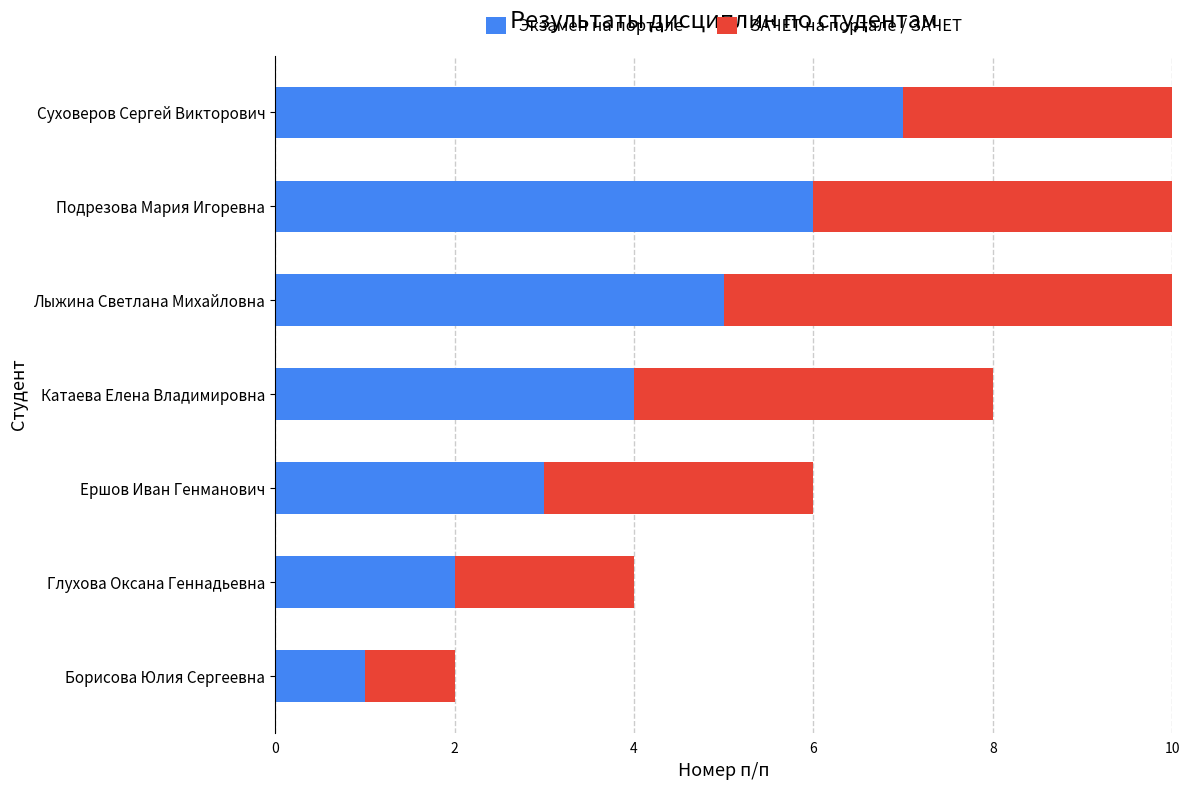

What is the value of the Экзамен на портале bar at the 1st from the left?

1